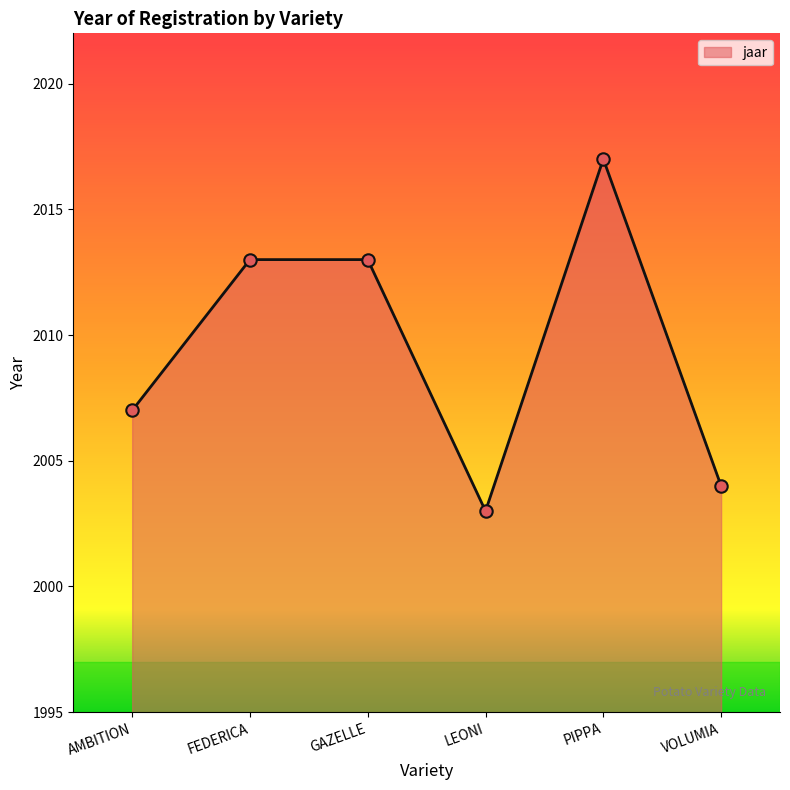

What is the change in value from FEDERICA to PIPPA?

+4